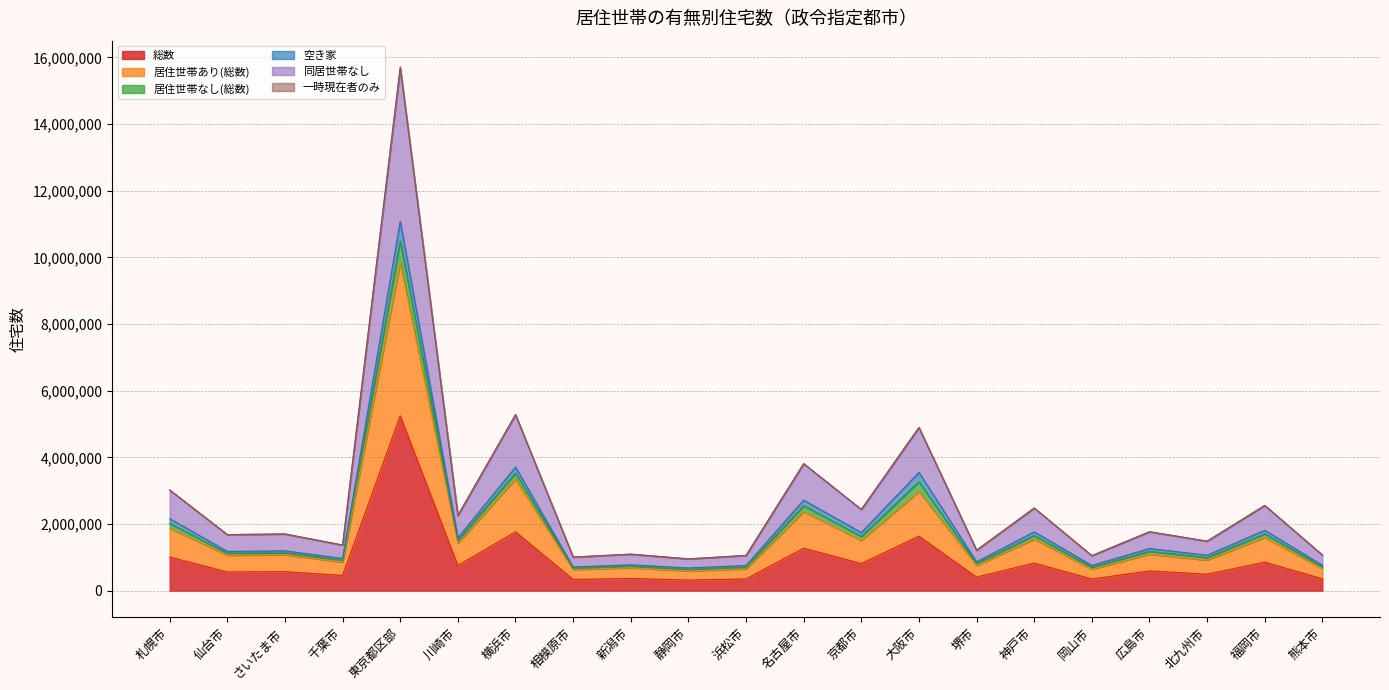

Where is the first local maximum for 総数?

さいたま市